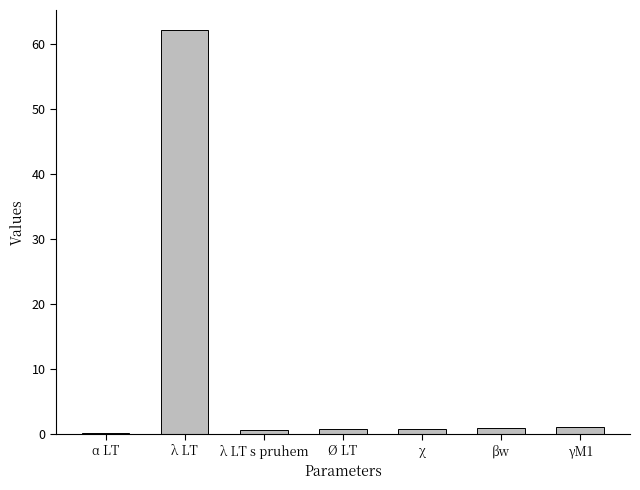

Which category has the highest value across all series?

λ LT